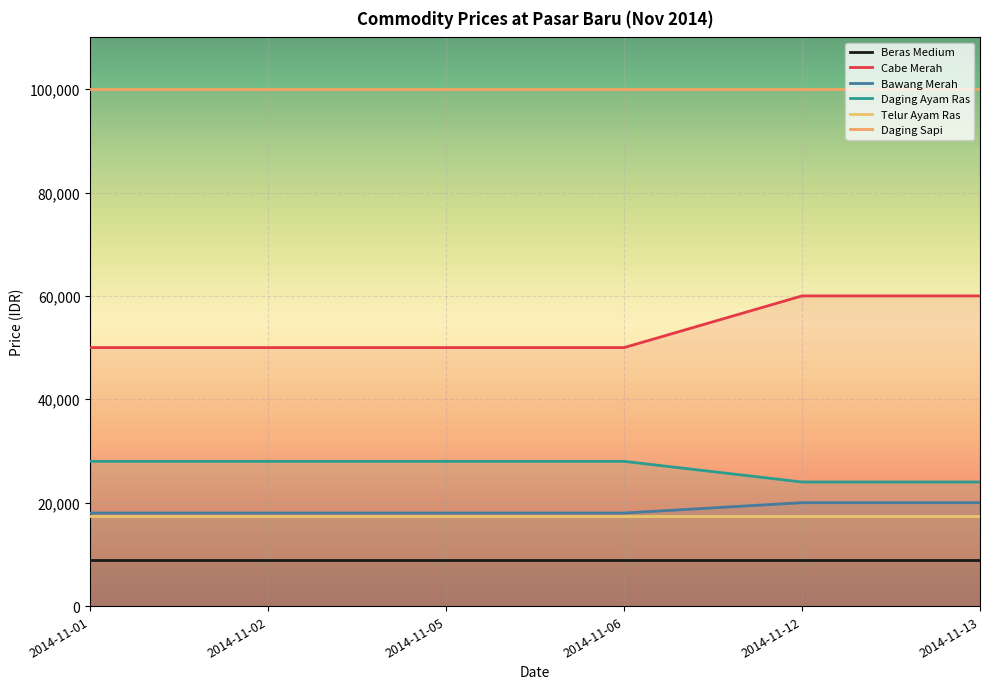

Is the value of Cabe Merah at 2014-11-06 greater than the value of Daging Sapi at 2014-11-02?

No